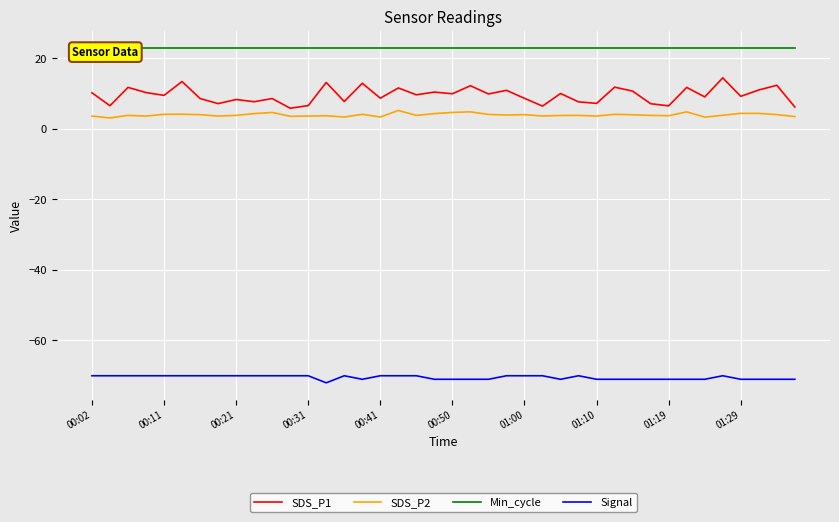

True or false: SDS_P1 has more than 0 points higher than both neighbors.

True